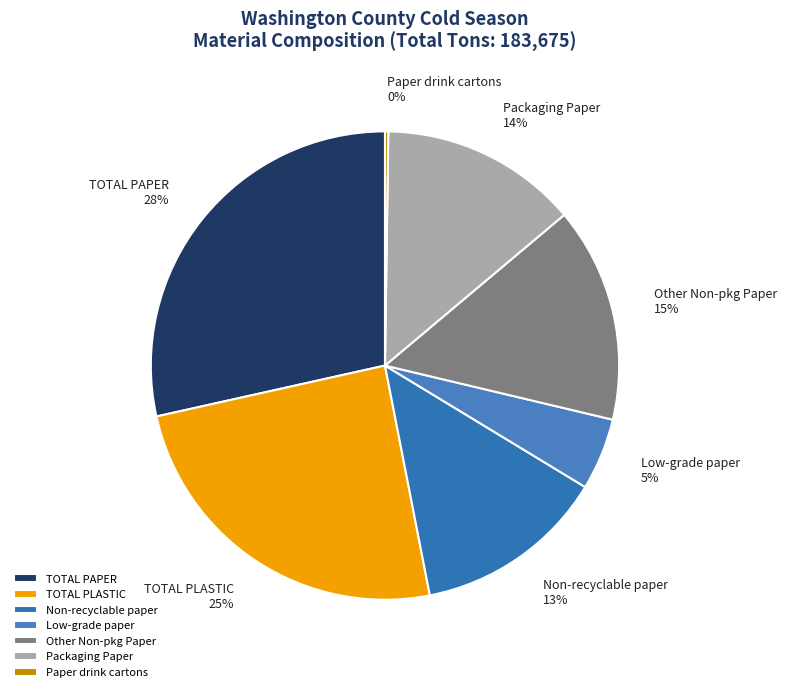

True or false: Other Non-pkg Paper accounts for 25% of the total.

False